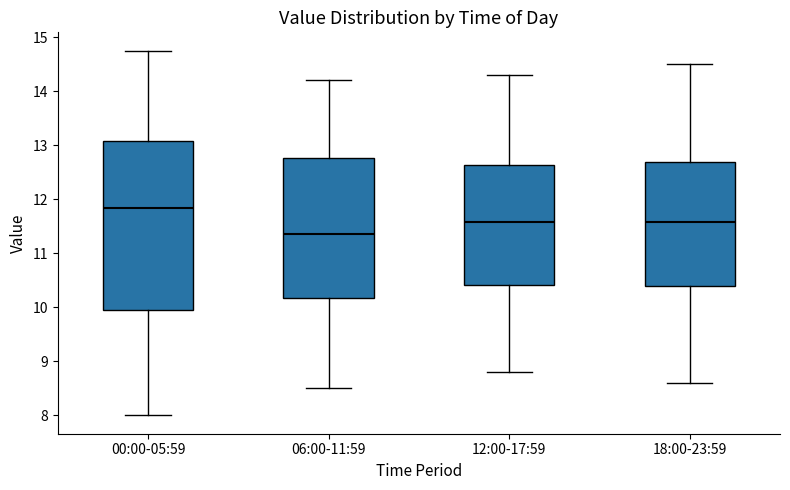

Reading left to right, transcribe this box plot: for each box, give where its median line is, the range the box spans, and where its two whiskers end, as read against the y-axis. The values are not printed on the chart, so give them approximately, as read against the axis.

00:00-05:59: median 11.8, box 10.0 to 13.1, whiskers 8.0 to 14.8
06:00-11:59: median 11.4, box 10.2 to 12.8, whiskers 8.5 to 14.2
12:00-17:59: median 11.6, box 10.4 to 12.6, whiskers 8.8 to 14.3
18:00-23:59: median 11.6, box 10.4 to 12.7, whiskers 8.6 to 14.5